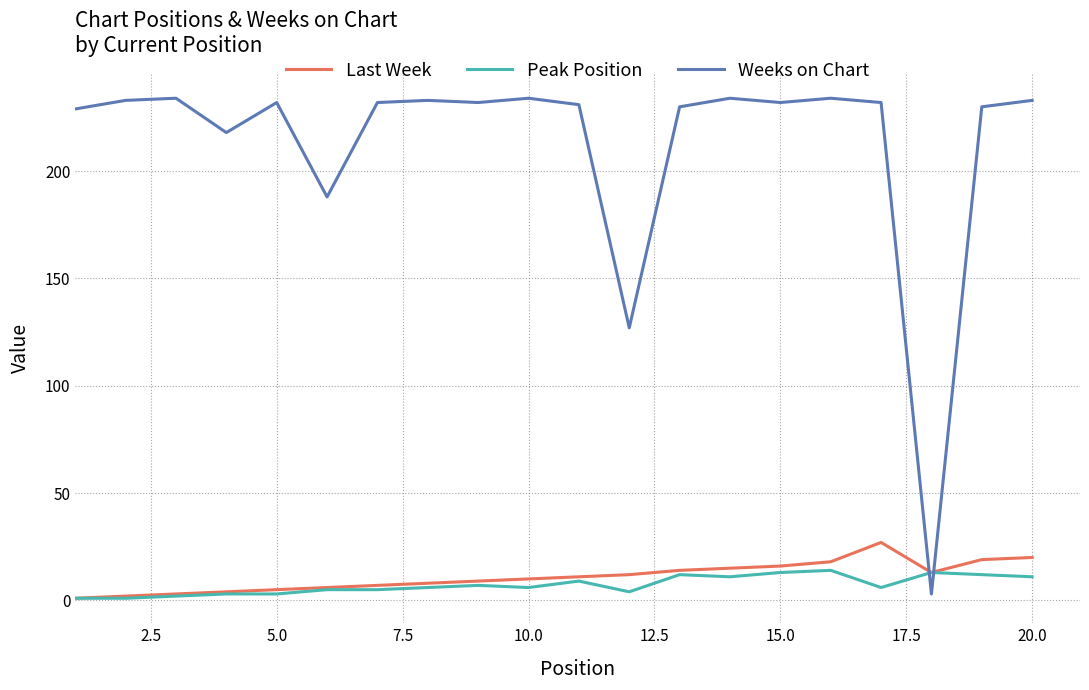

True or false: Weeks on Chart and Peak Position intersect in this chart.

True